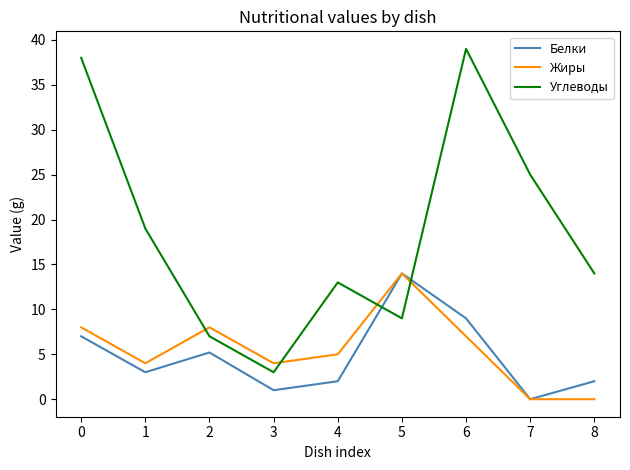

At which category is the sum across all series the highest?

6